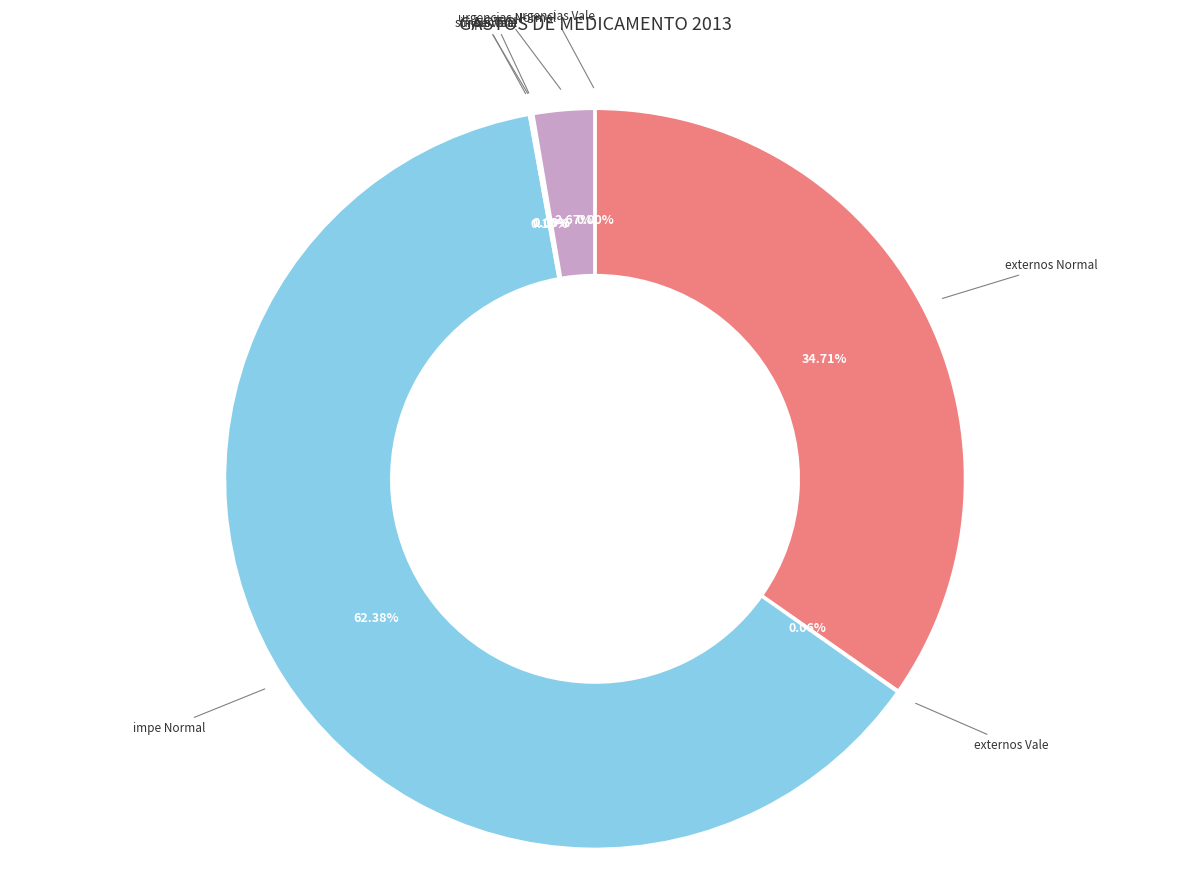

Does any single category account for the majority?

Yes